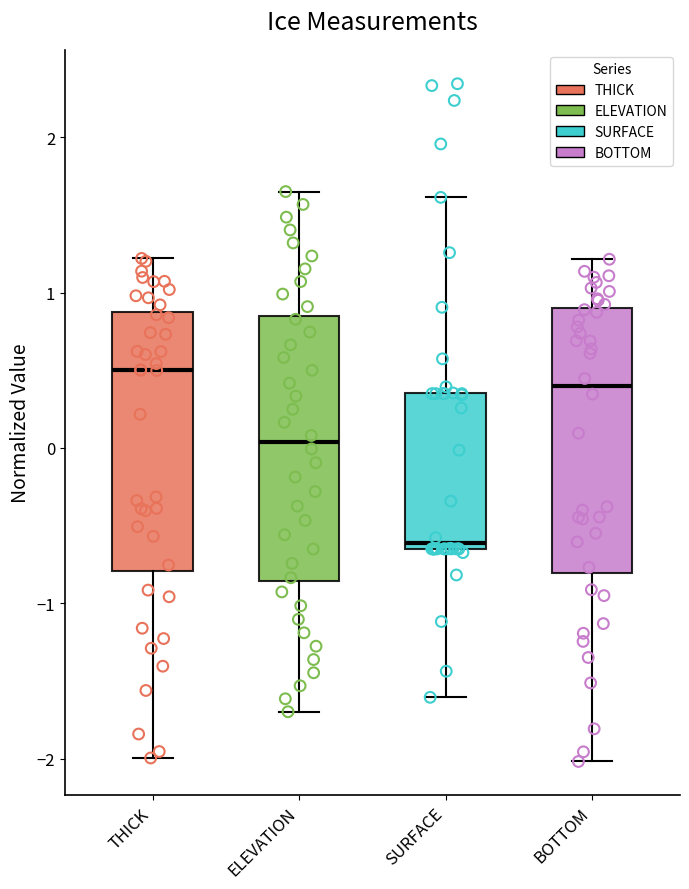

Where does the lower whisker of the box for ELEVATION end on the y-axis? The values are not printed on the chart, so give them approximately, as read against the axis.

-1.7